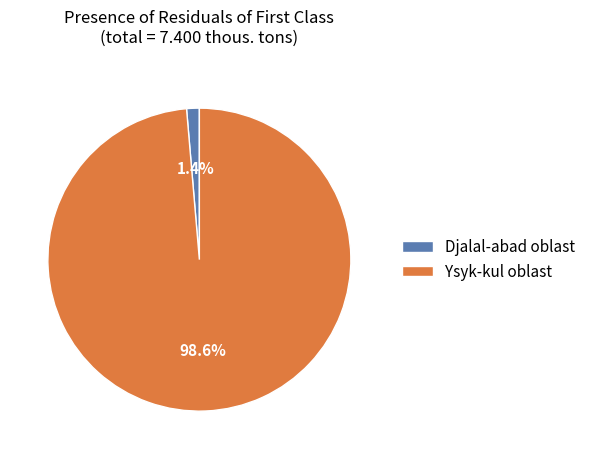

What is the smallest slice in the pie chart?

Djalal-abad oblast